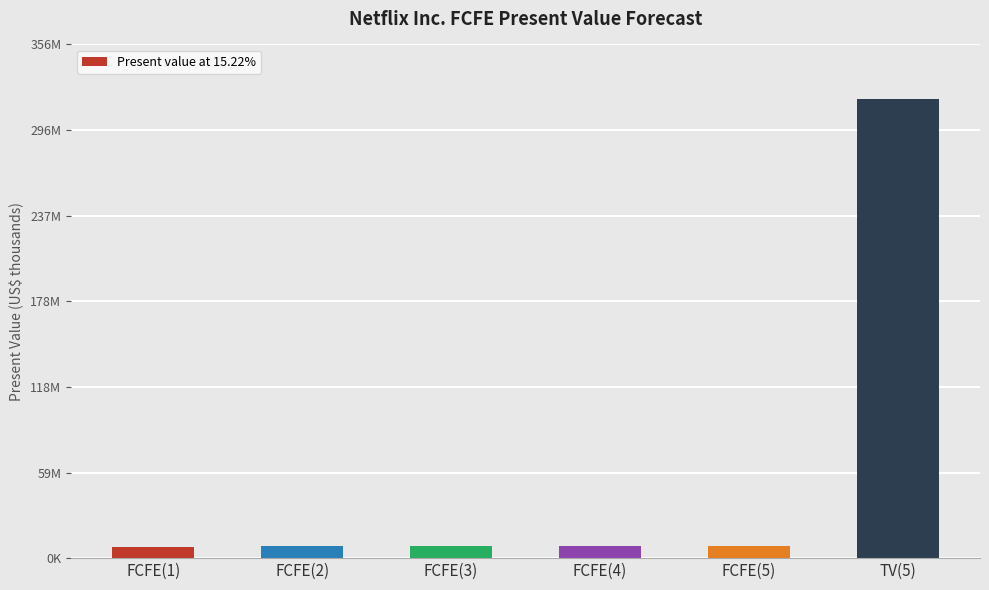

What position from the left is FCFE(3)?

3